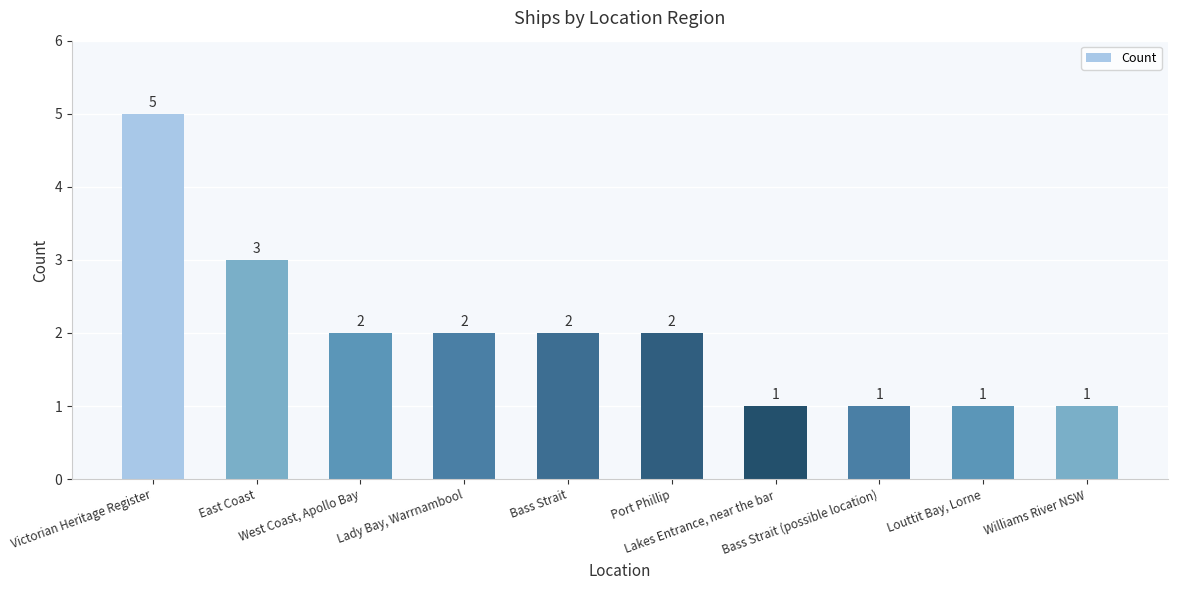

What is the maximum value shown in the chart?

5